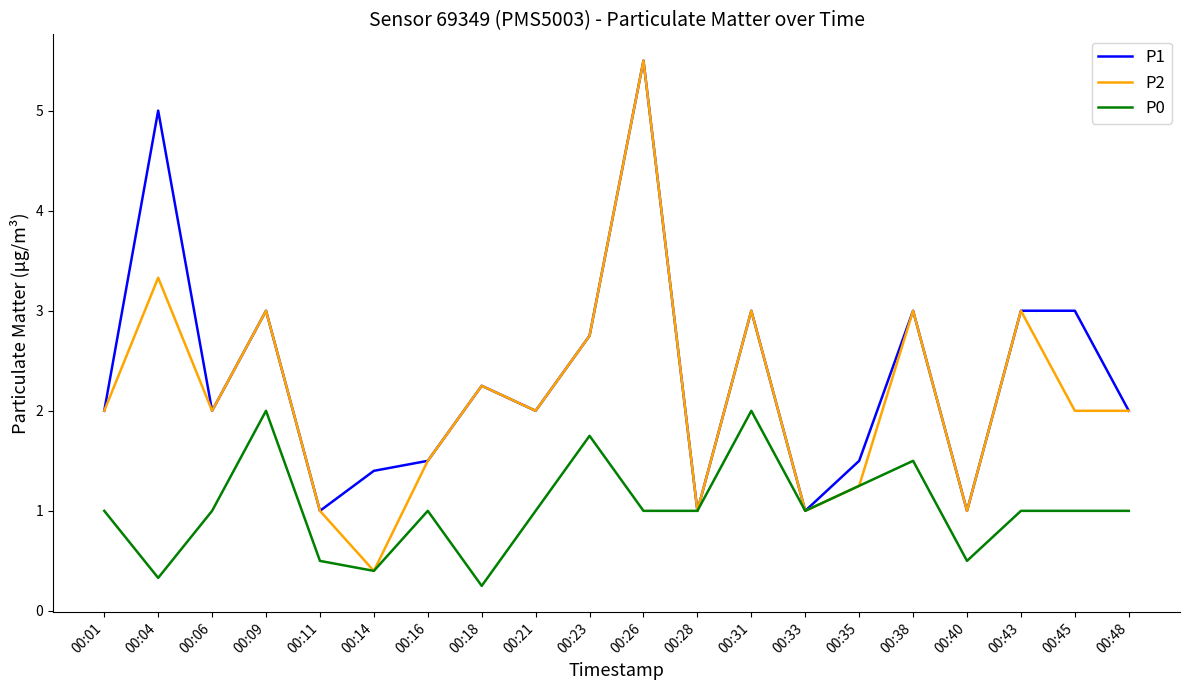

Which series has the largest range (max minus min)?

P2